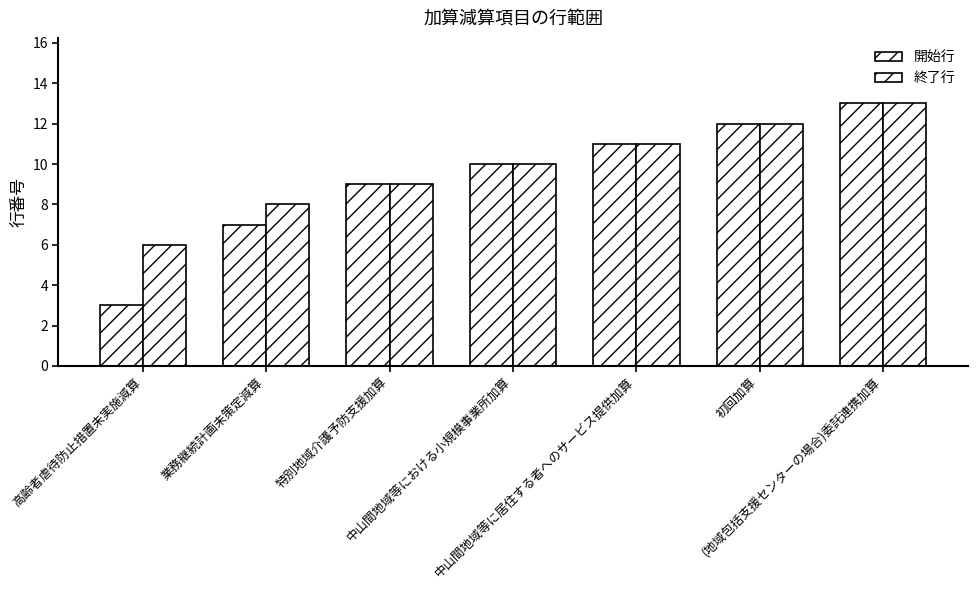

How many values in the 開始行 series are below 10?

3